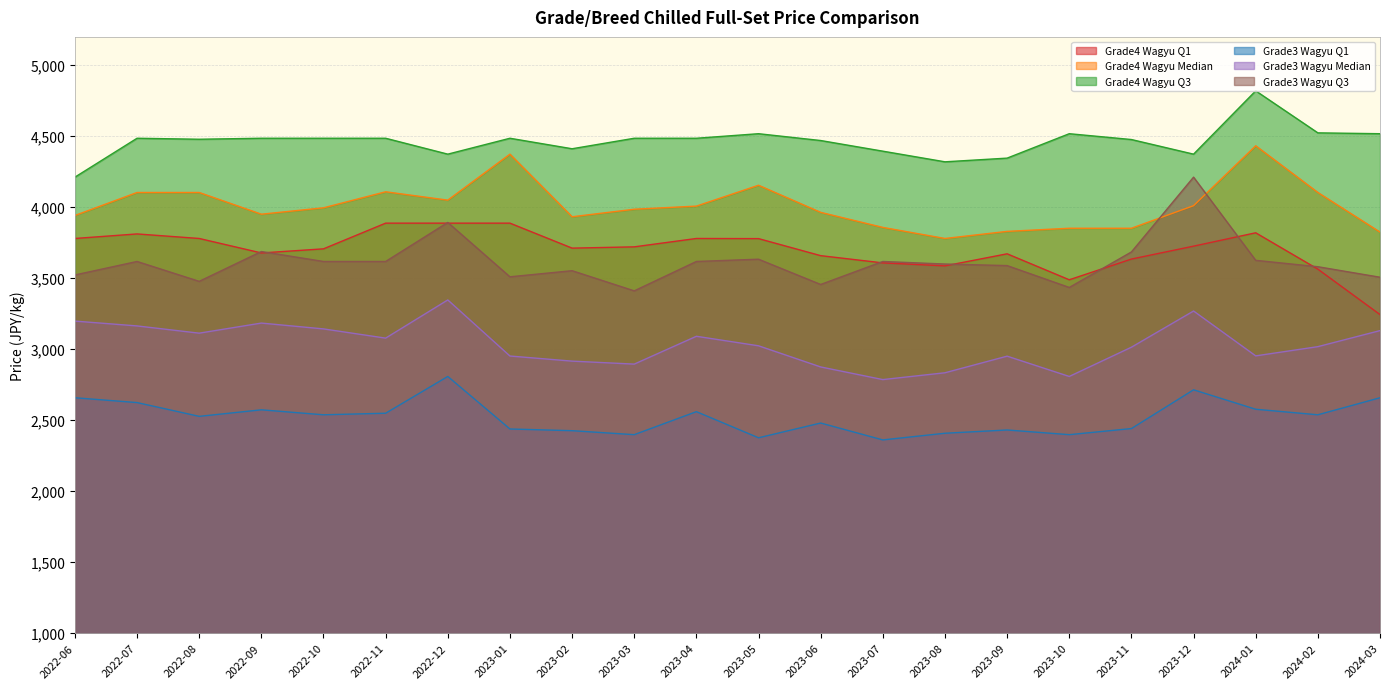

Which series has the widest spread of values?

Grade3 Wagyu Q3